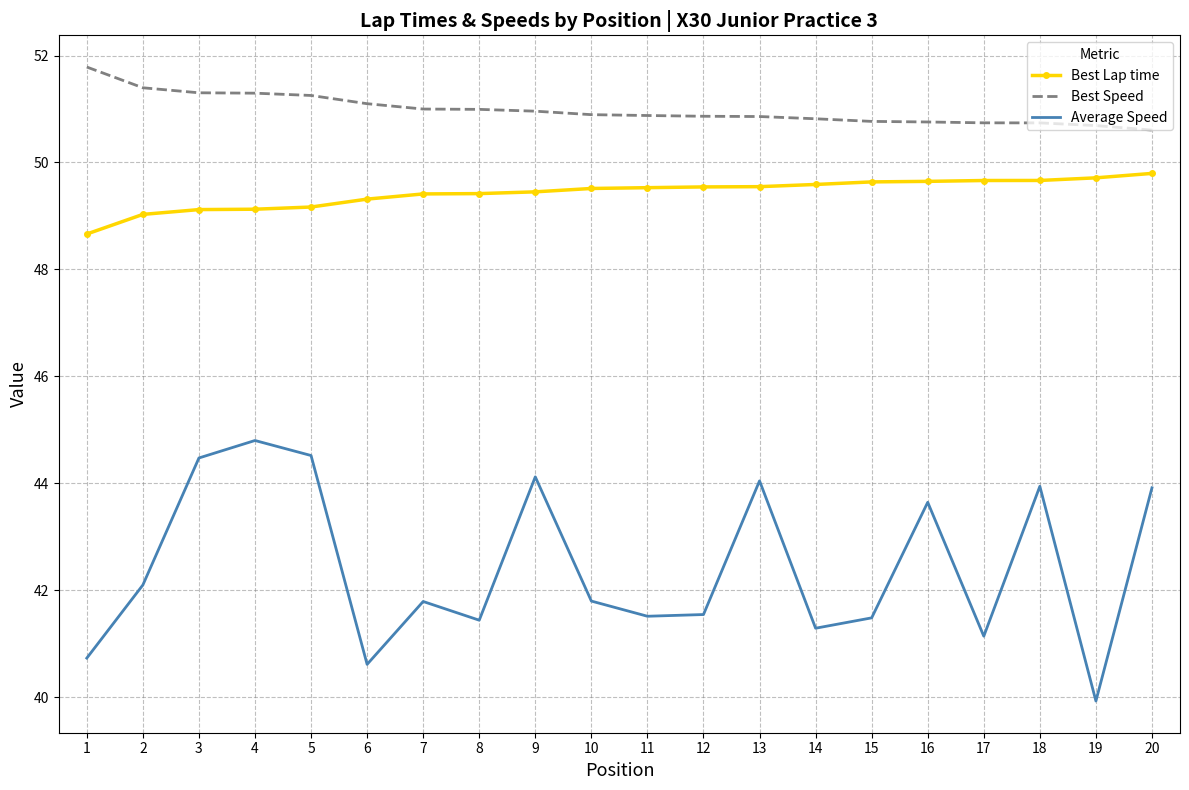

Which series has the largest range (max minus min)?

Average Speed